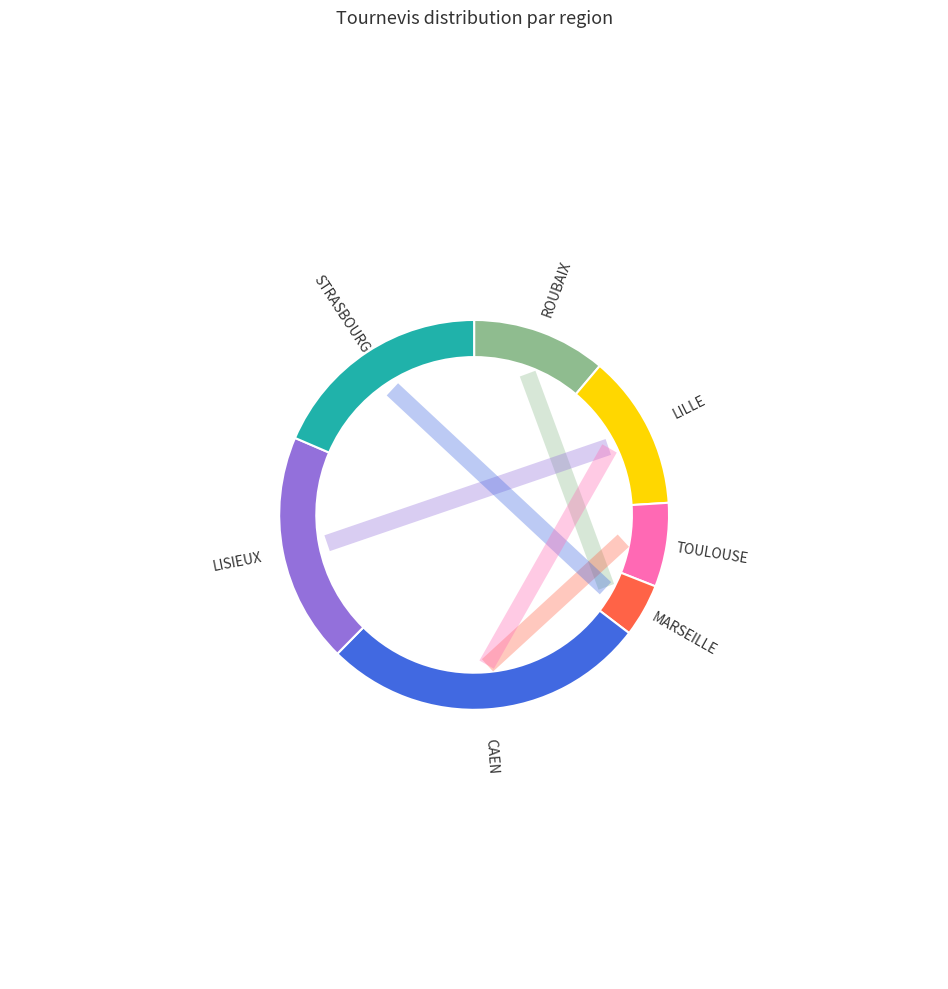

What percentage do TOULOUSE and ROUBAIX together represent?

18.1%